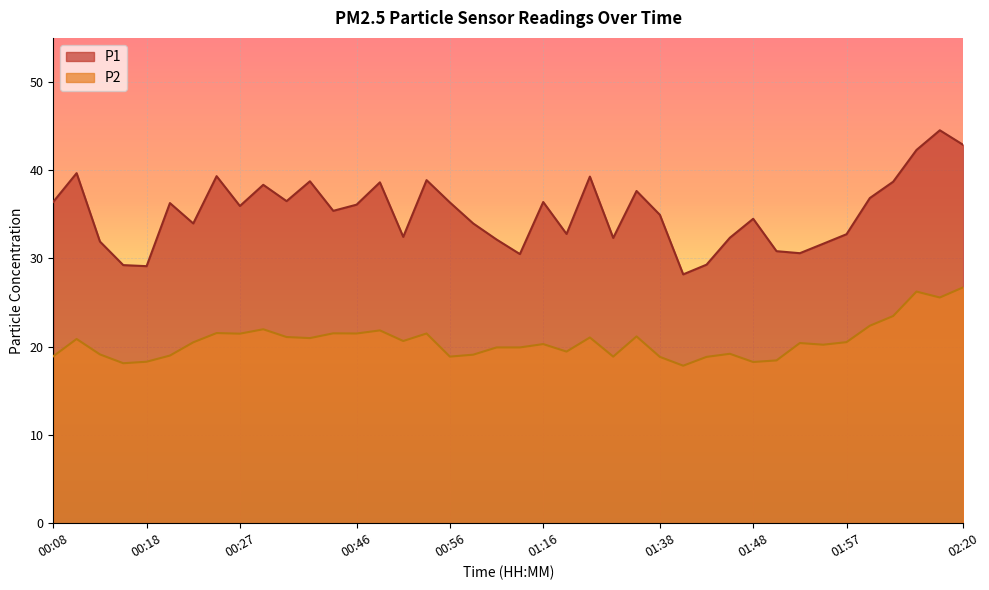

List the series in order of their overall mean, lowest first.

P2, P1